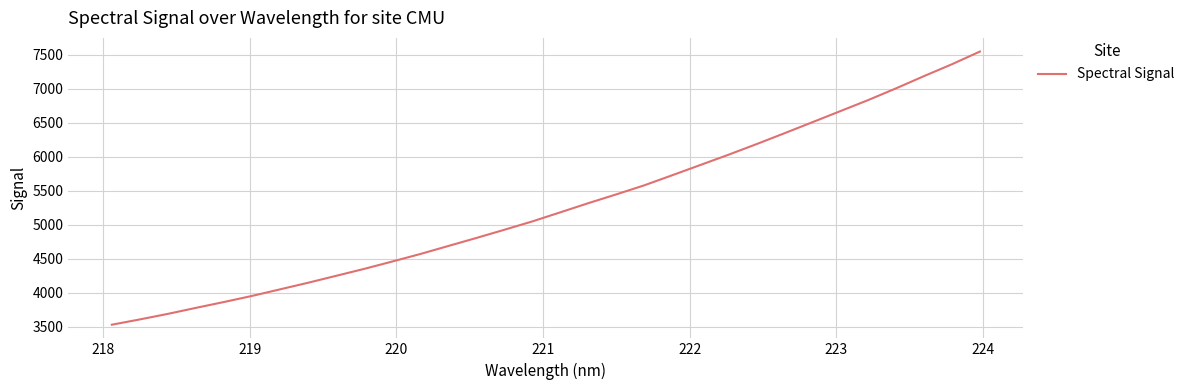

How many lines are shown in the chart?

1